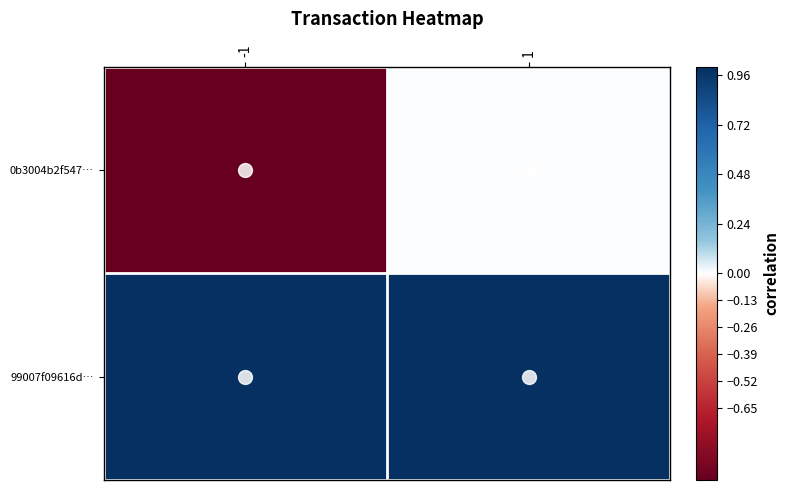

Reading left to right, transcribe all the data shown in this chart.

0b3004b2f547…: -1=-1	1=0
99007f09616d…: -1=1	1=1